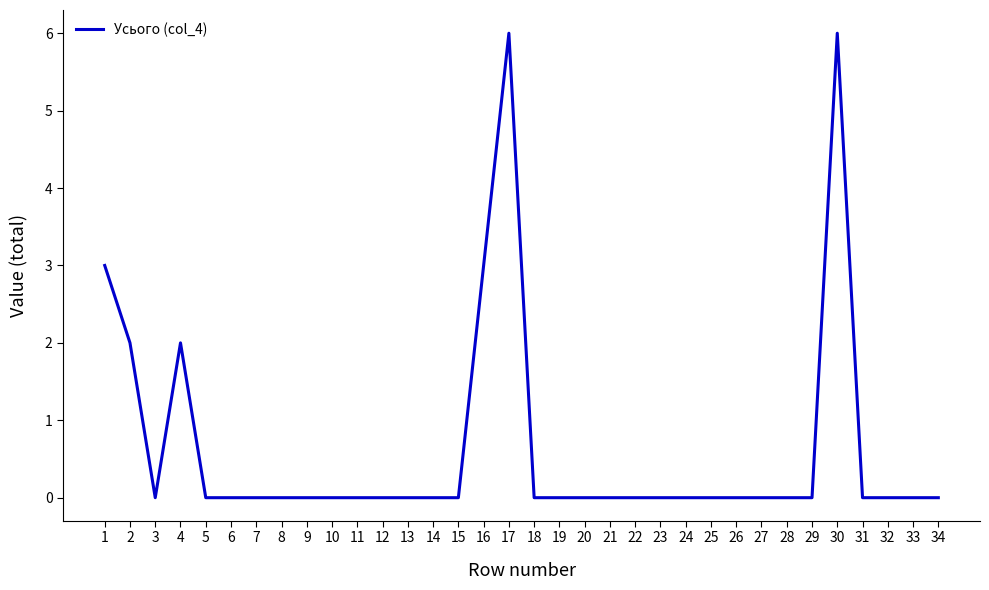

Between 17 and 21, which is larger?

17